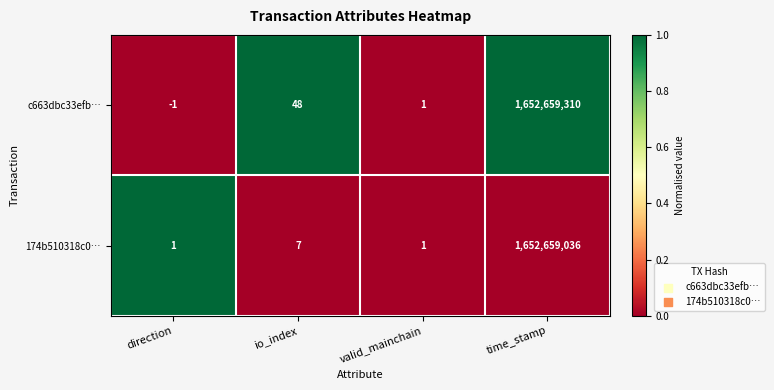

Which series has the widest spread of values?

c663dbc33efb…